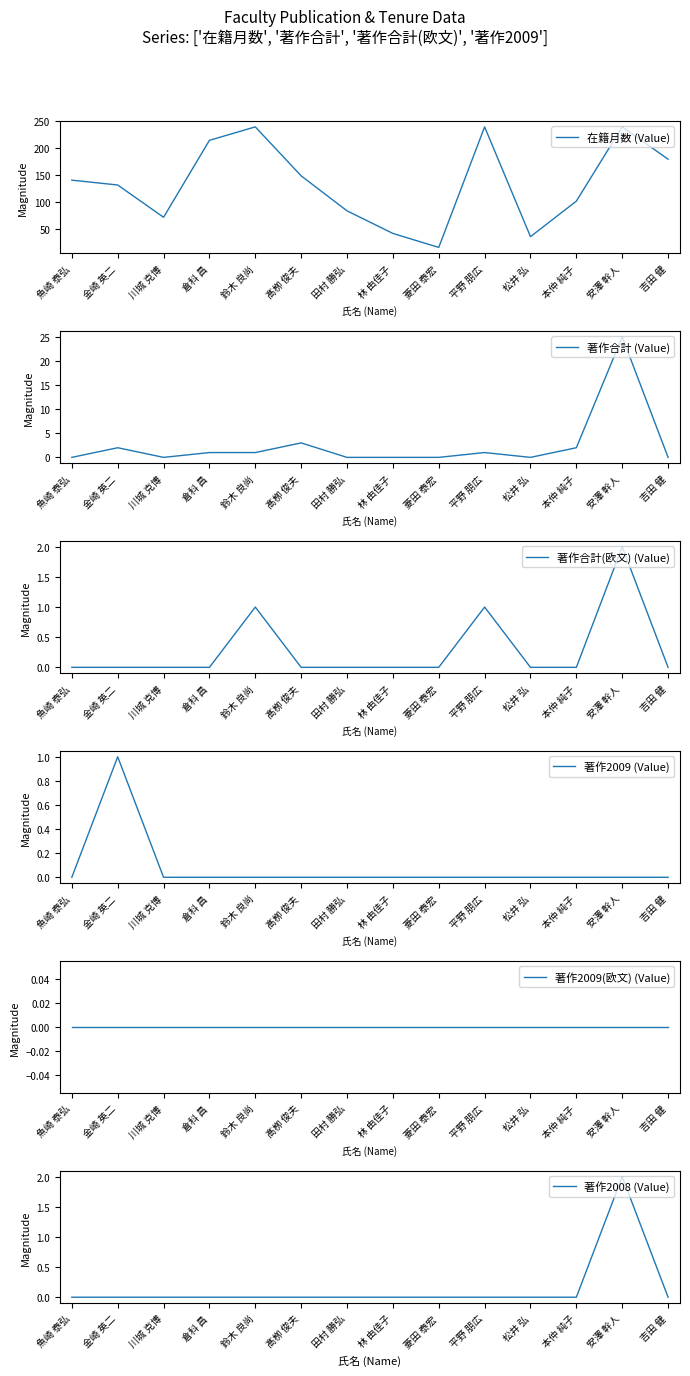

The 著作2009(欧文) (Value) series shows 0 at 川城 克博. True or false?

True